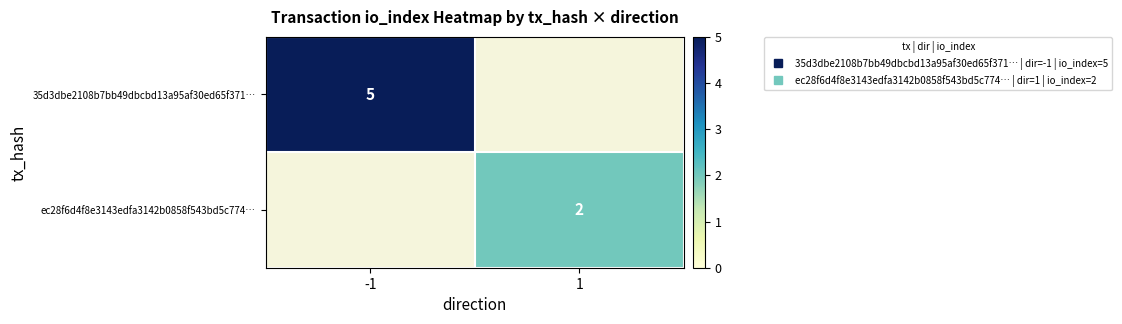

Which category has the lowest value in the 35d3dbe2108b7bb49dbcbd13a95af30ed65f371… series?

-1